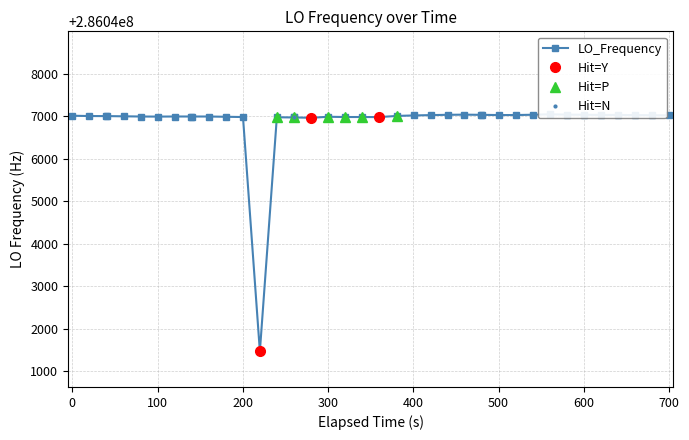

What is the lowest value of the Hit=Y series?

286041465.9